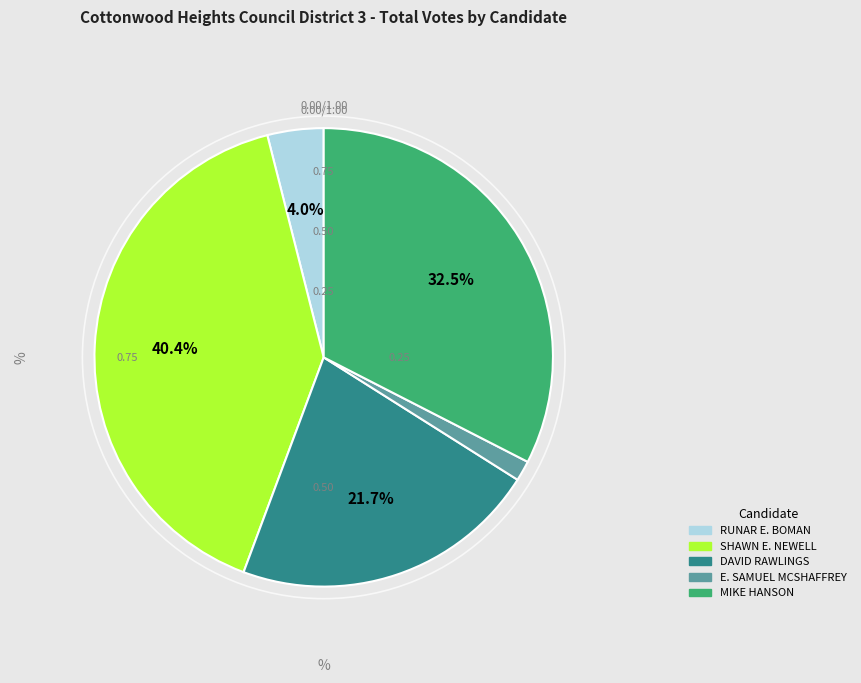

Does MIKE HANSON represent more than half of the total?

No